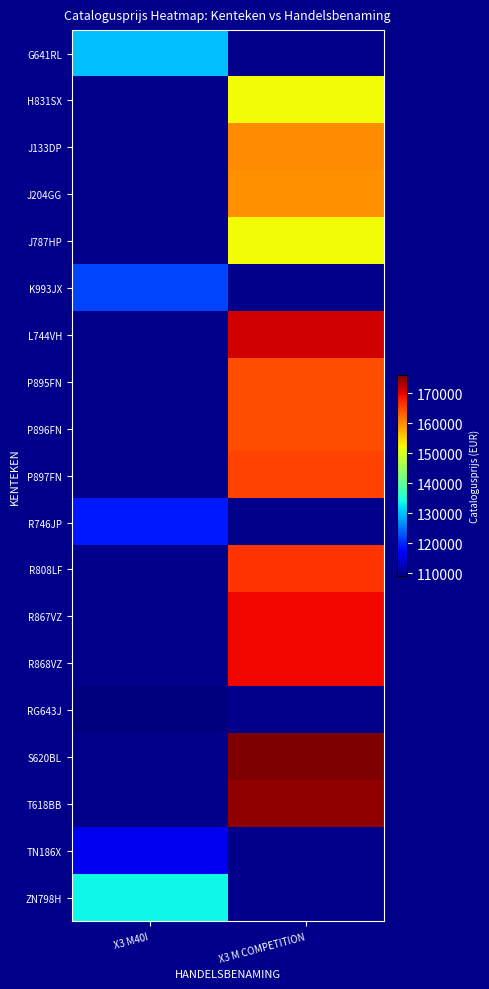

How many positive values does the P895FN series have?

1